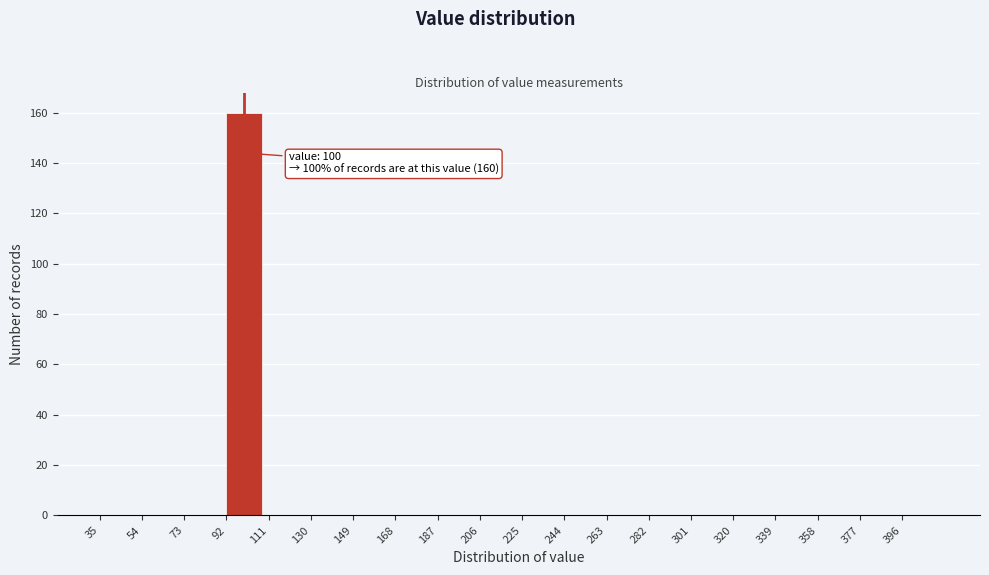

Over which range of the x-axis is the bar tallest?

92 to 111